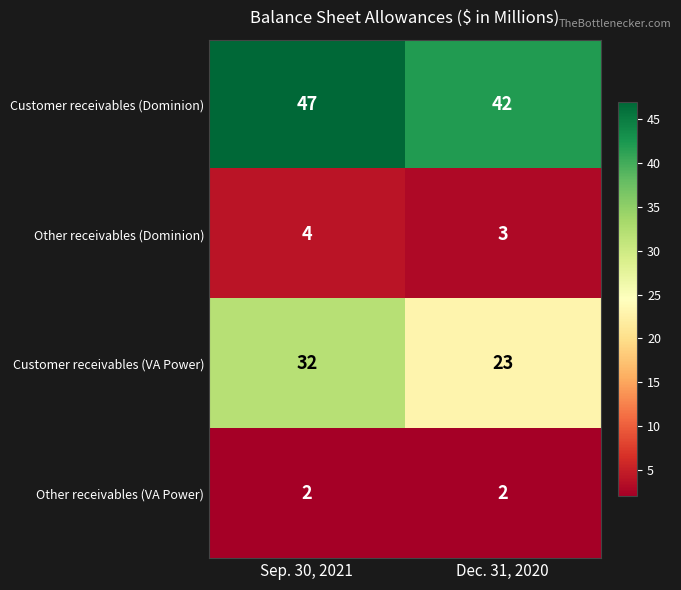

What is the difference between the highest and lowest values at Sep. 30, 2021?

45